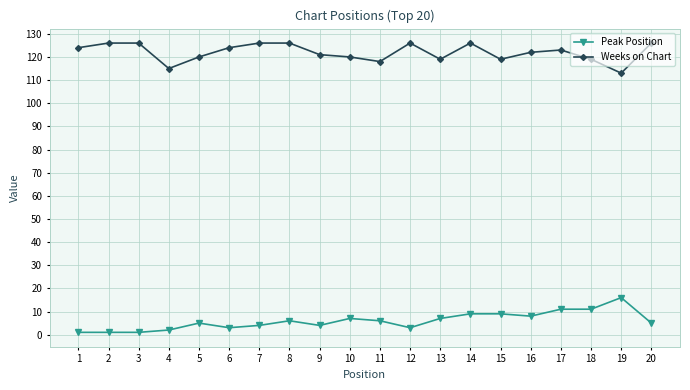

Reading left to right, extract all data points from this chart.

Peak Position: 1	1	1	2	5	3	4	6	4	7	6	3	7	9	9	8	11	11	16	5
Weeks on Chart: 124	126	126	115	120	124	126	126	121	120	118	126	119	126	119	122	123	119	113	126